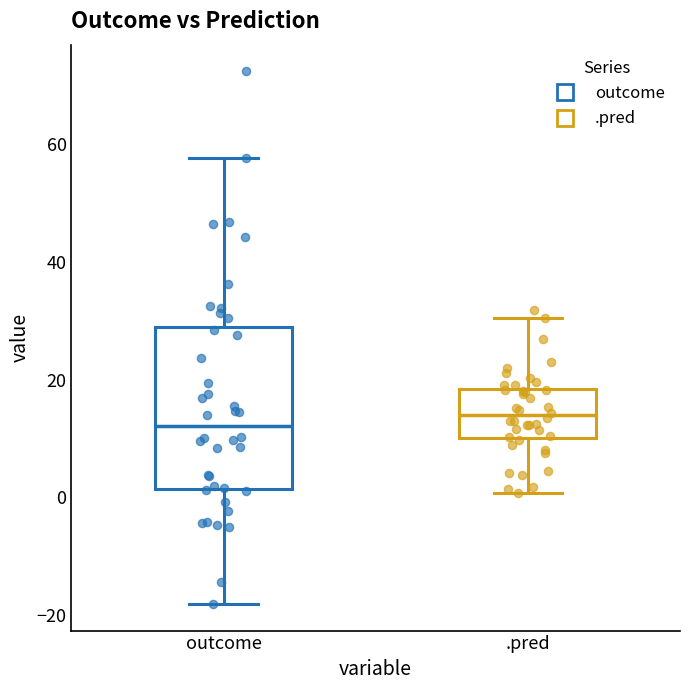

Reading left to right, transcribe this box plot: for each box, give where its median line is, the range the box spans, and where its two whiskers end, as read against the y-axis. The values are not printed on the chart, so give them approximately, as read against the axis.

outcome: median 12, box 2 to 28, whiskers -18 to 58
.pred: median 14, box 10 to 18, whiskers 0 to 30